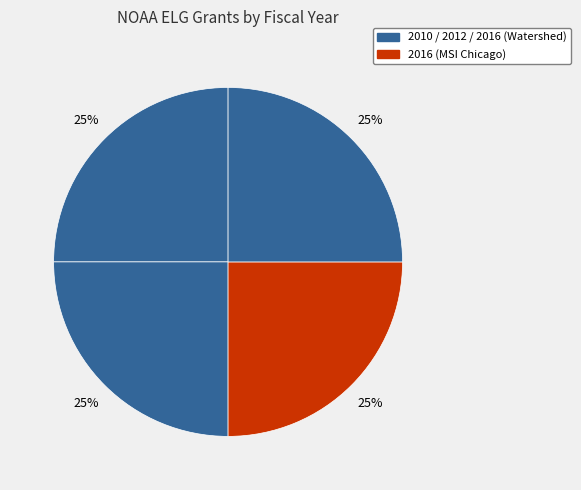

How many slices are in this pie chart?

4